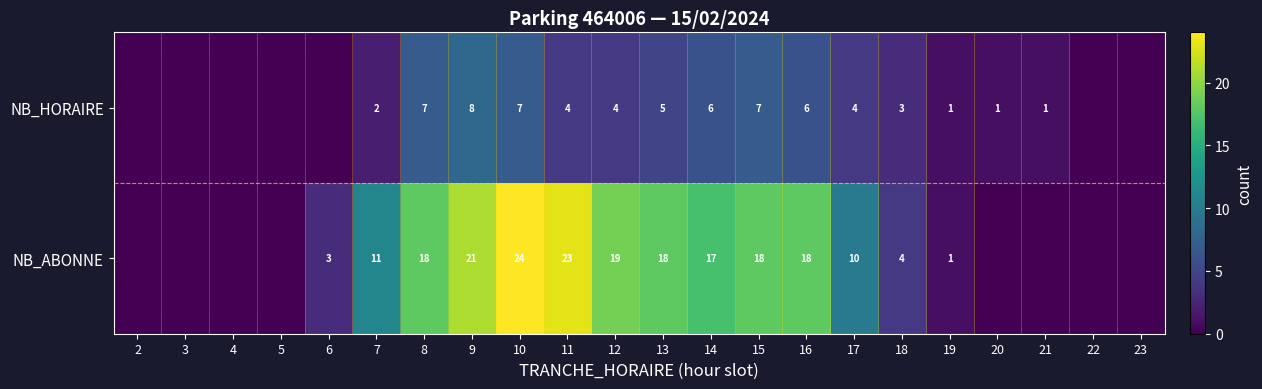

How many distinct data groups are displayed?

2